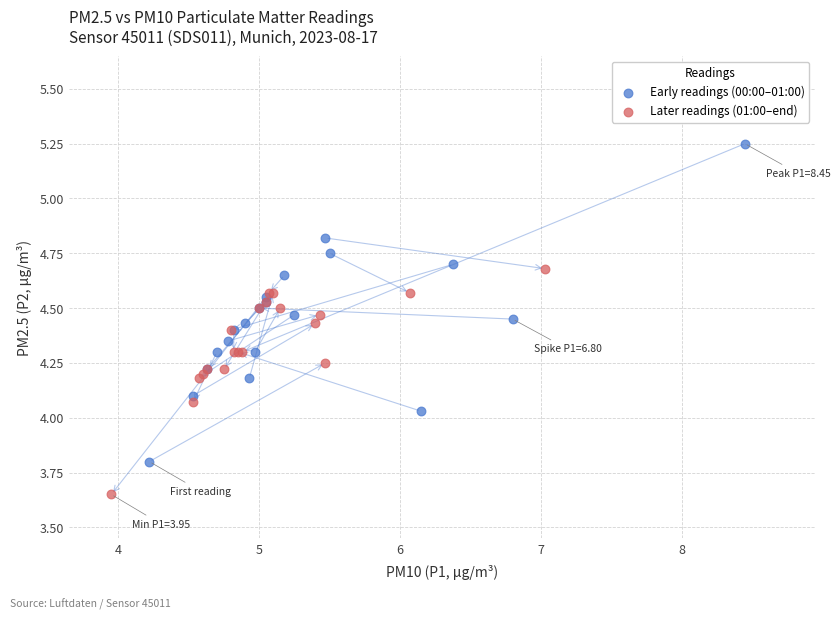

Which series reaches the minimum Y coordinate?

Later readings (01:00–end)